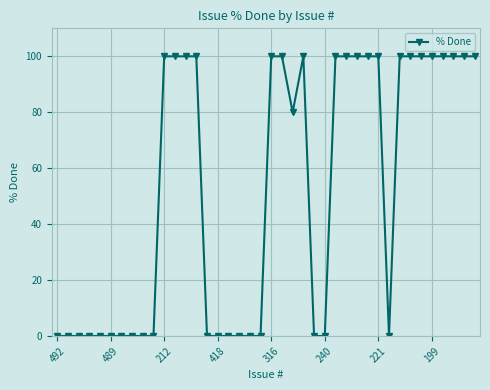

What is the greatest value displayed?

100